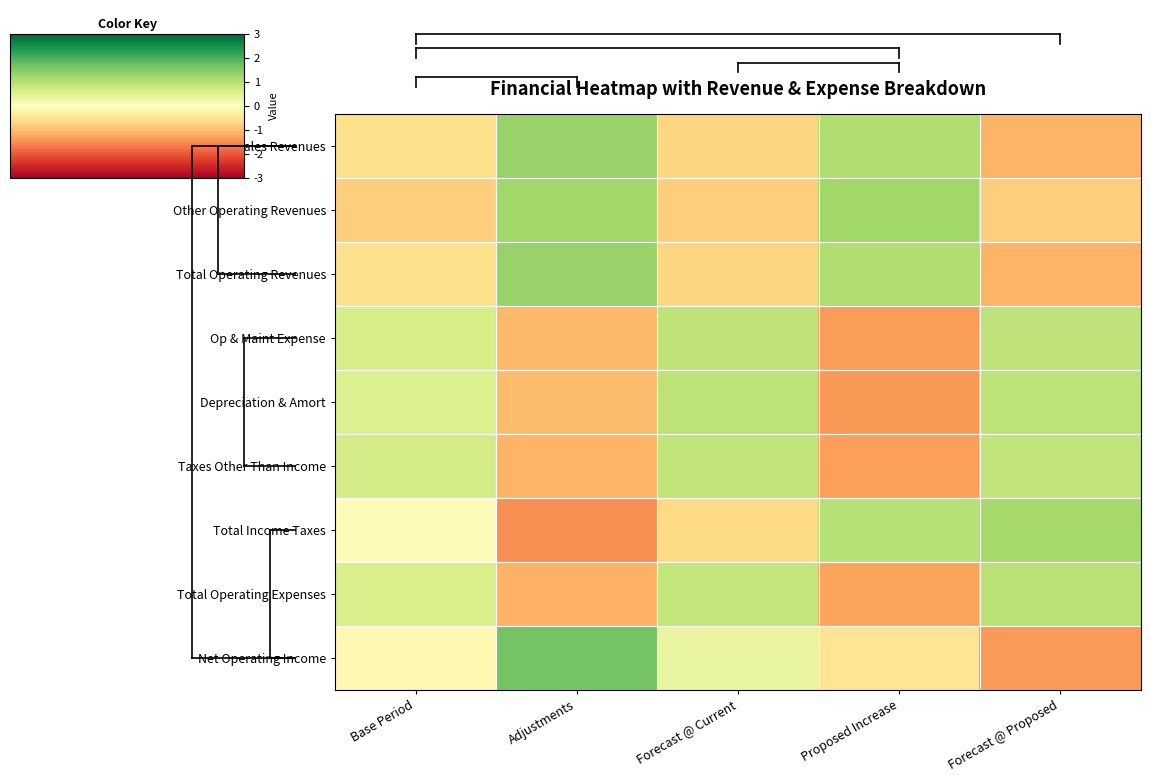

What is the spread (max minus min) of values at Proposed Increase?

2.6